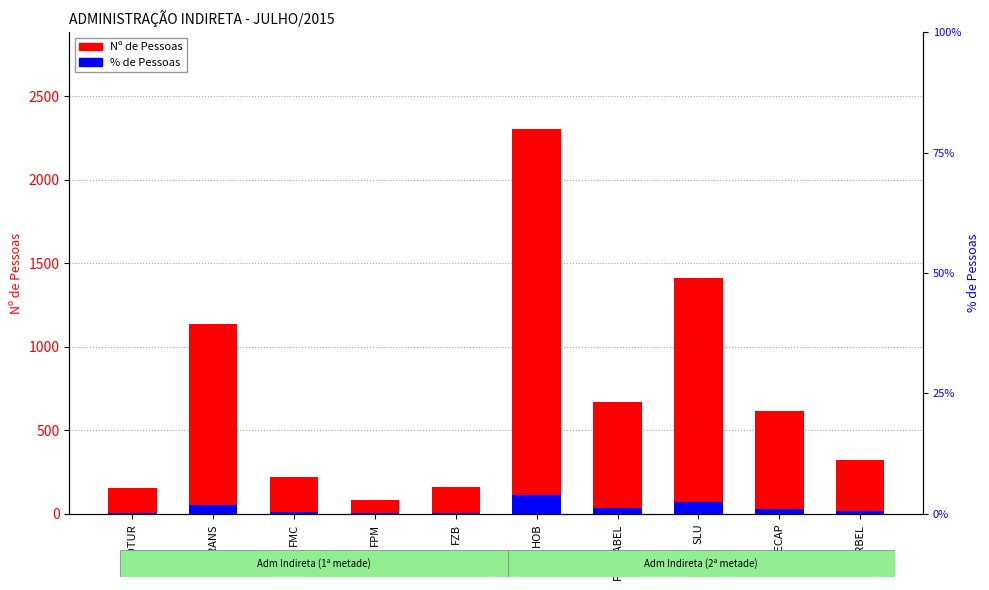

Is the value of % de Pessoas at FPM greater than the value of Nº de Pessoas at FZB?

No